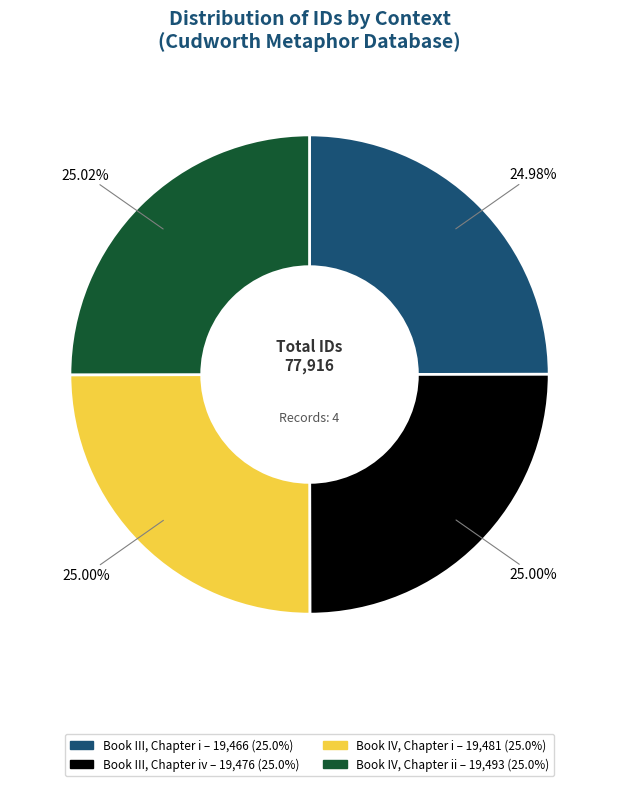

Does any single category account for the majority?

No